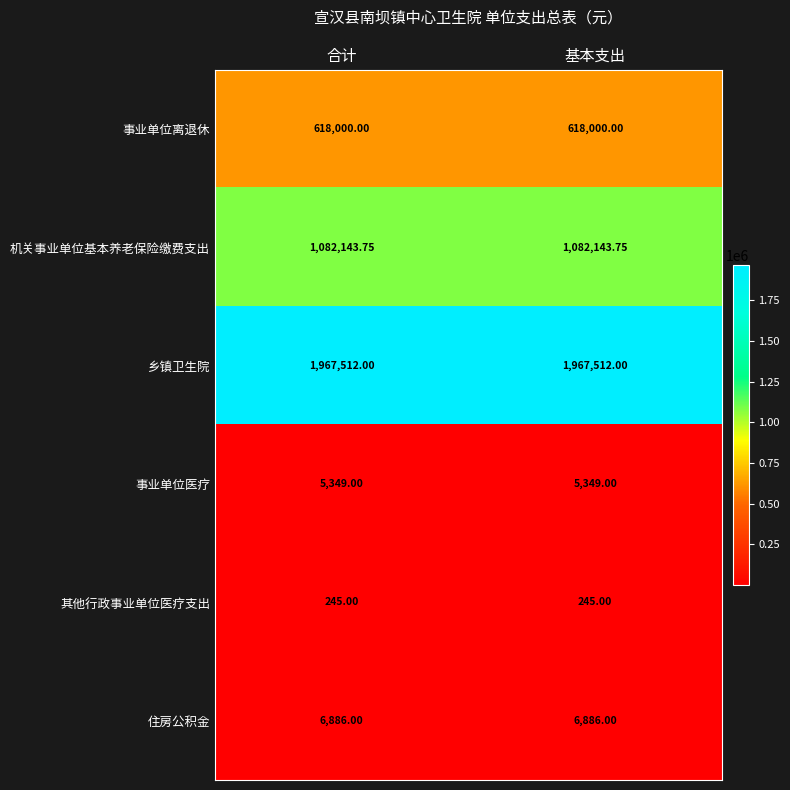

Is the value of 其他行政事业单位医疗支出 at 基本支出 greater than the value of 事业单位离退休 at 基本支出?

No